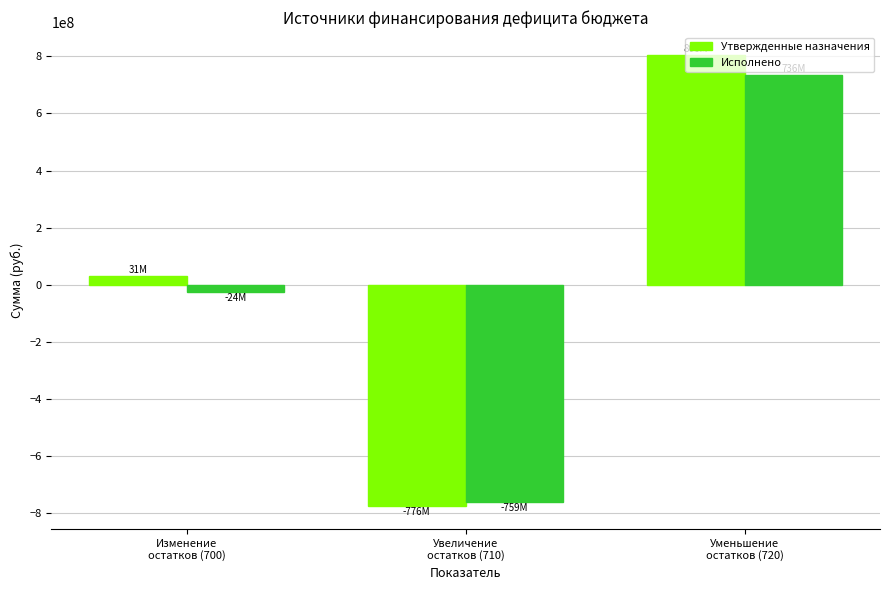

Rank the categories by Исполнено value from highest to lowest.

Уменьшение
остатков (720), Изменение
остатков (700), Увеличение
остатков (710)